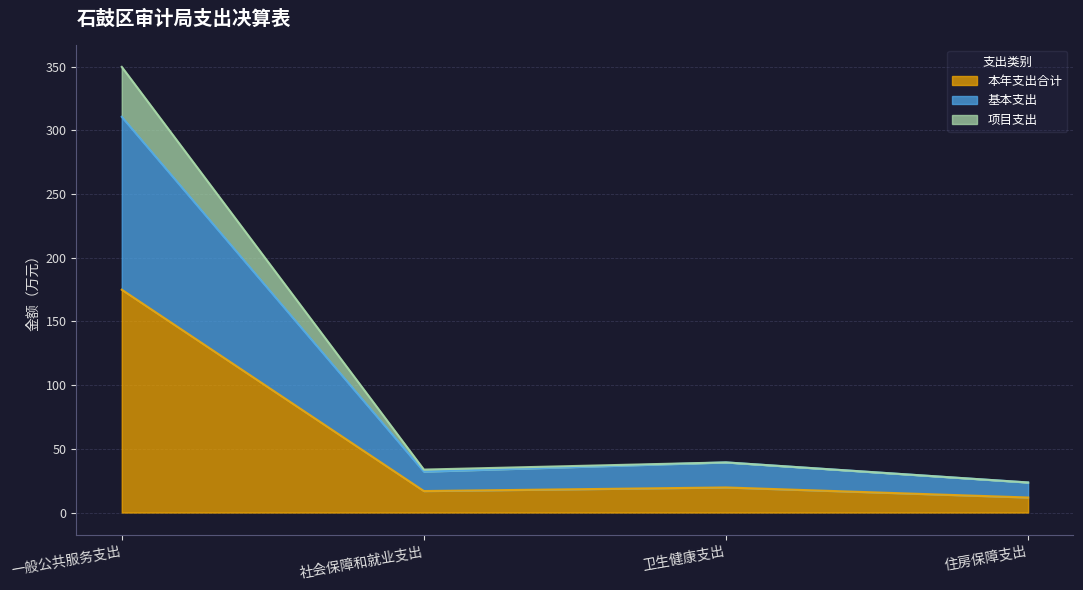

What is the value of the 项目支出 point at the 3rd from the left?

39.3